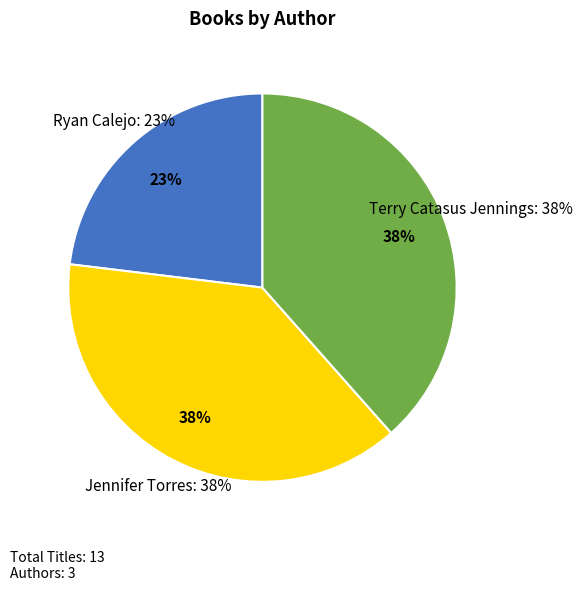

True or false: Terry Catasus Jennings accounts for 28% of the total.

False